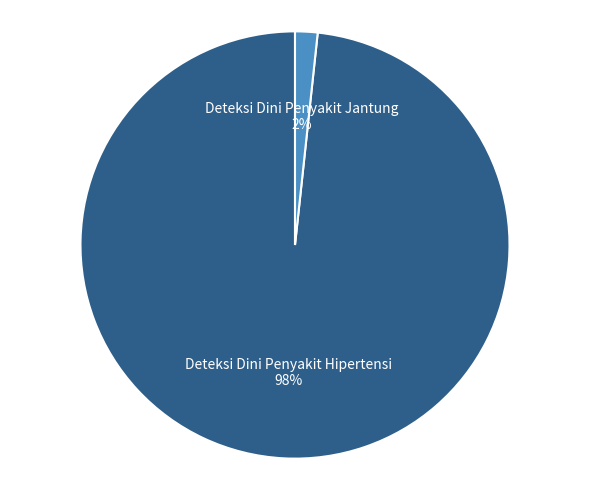

Is there a majority slice in this chart?

Yes